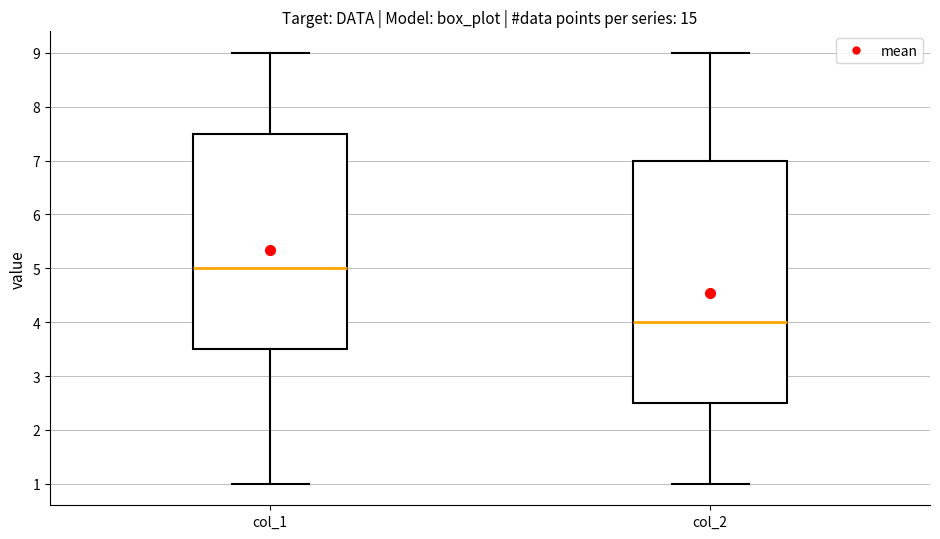

Comparing the boxes themselves (not the whiskers), which one is the tallest?

col_2